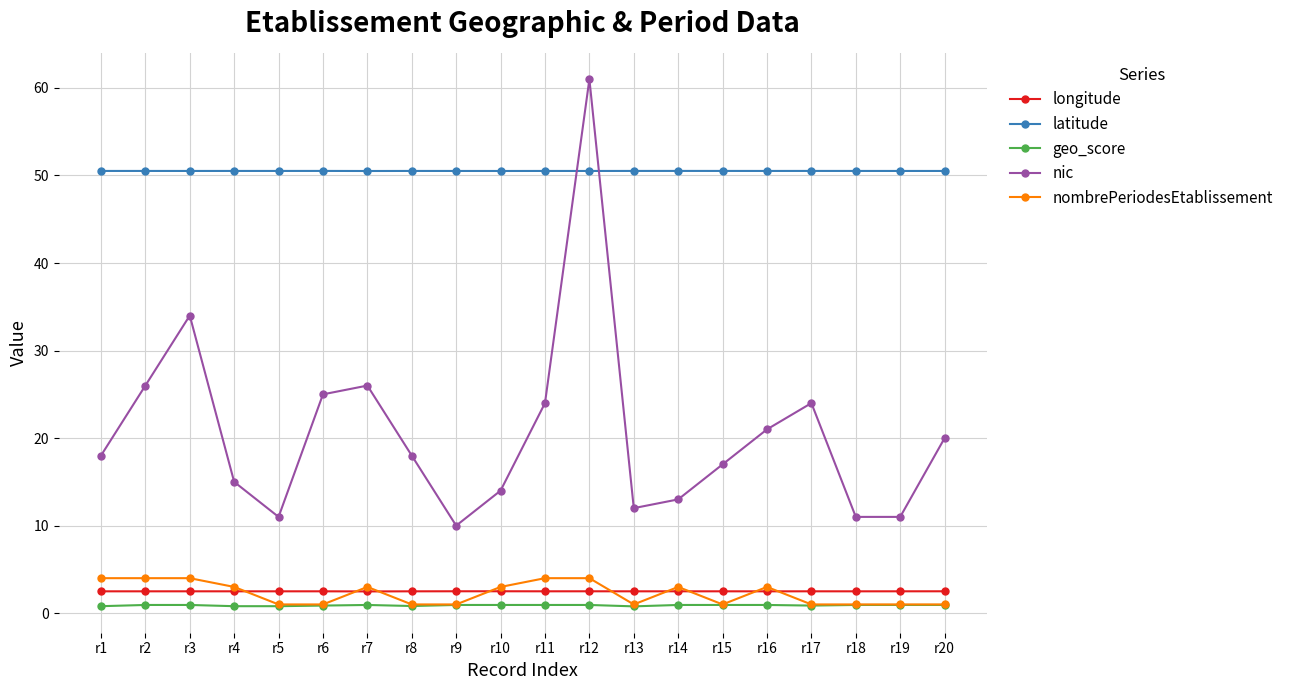

How many longitude values are between 2 and 3?

20